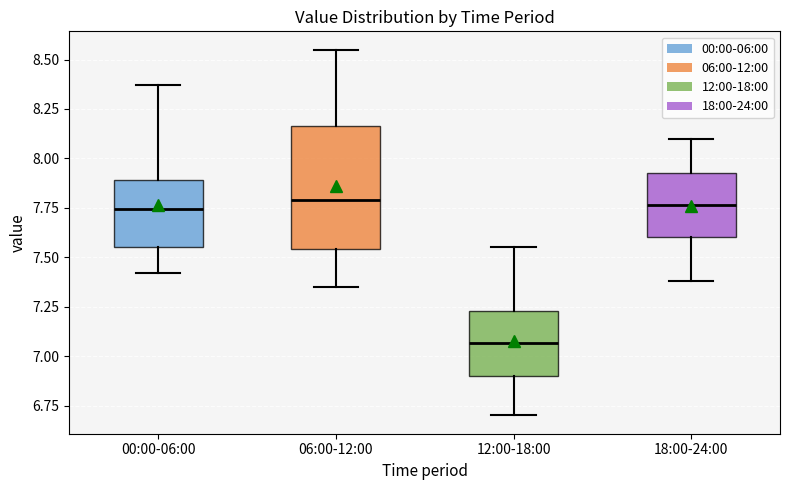

Comparing the boxes themselves (not the whiskers), which one is the tallest?

06:00-12:00